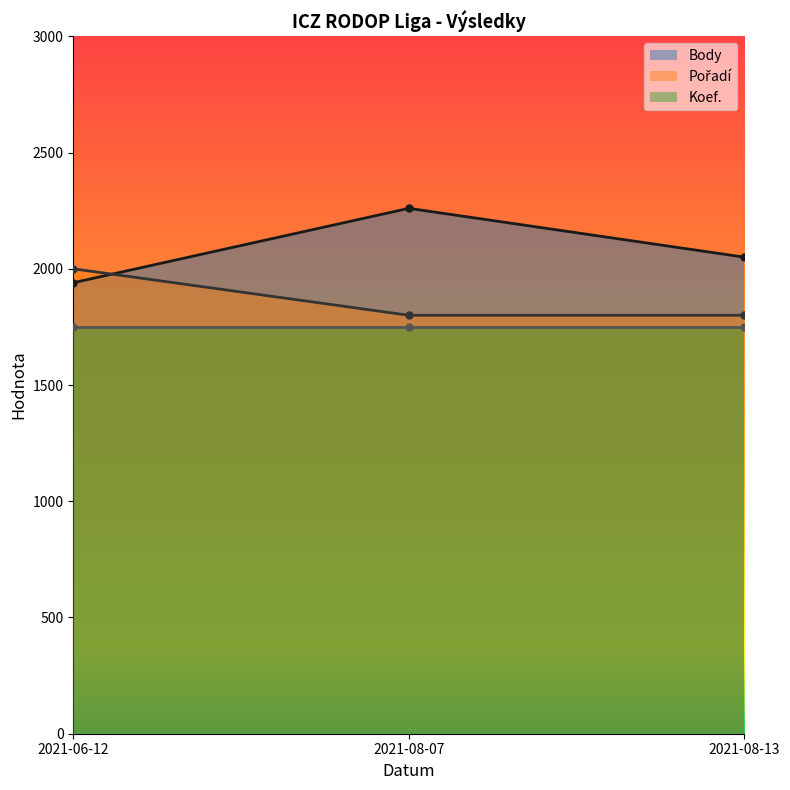

Which label corresponds to the smallest value in the chart?

2021-08-07